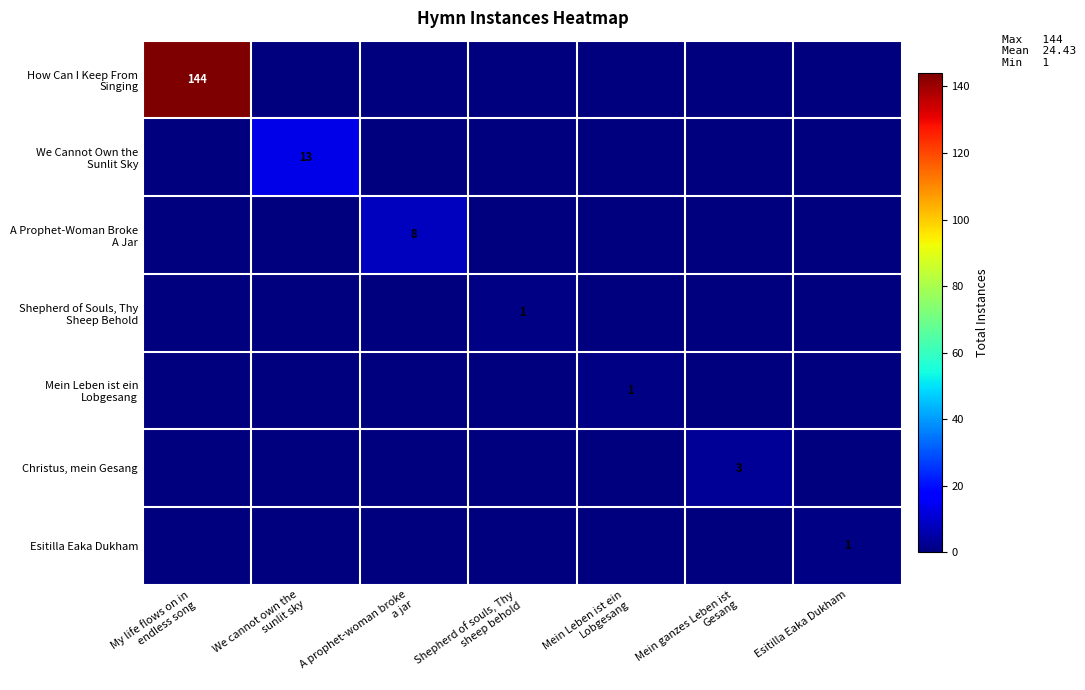

What is the spread (max minus min) of values at We cannot own the
sunlit sky?

13